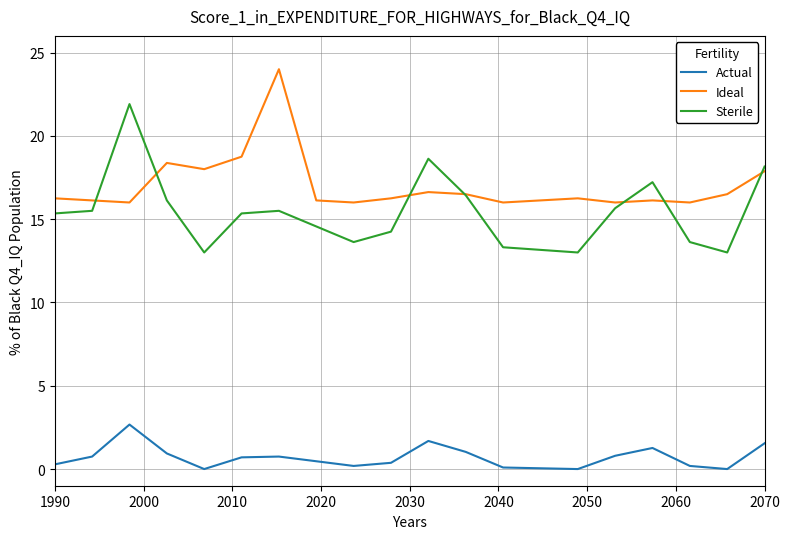

Which series has the largest total across all categories?

Ideal